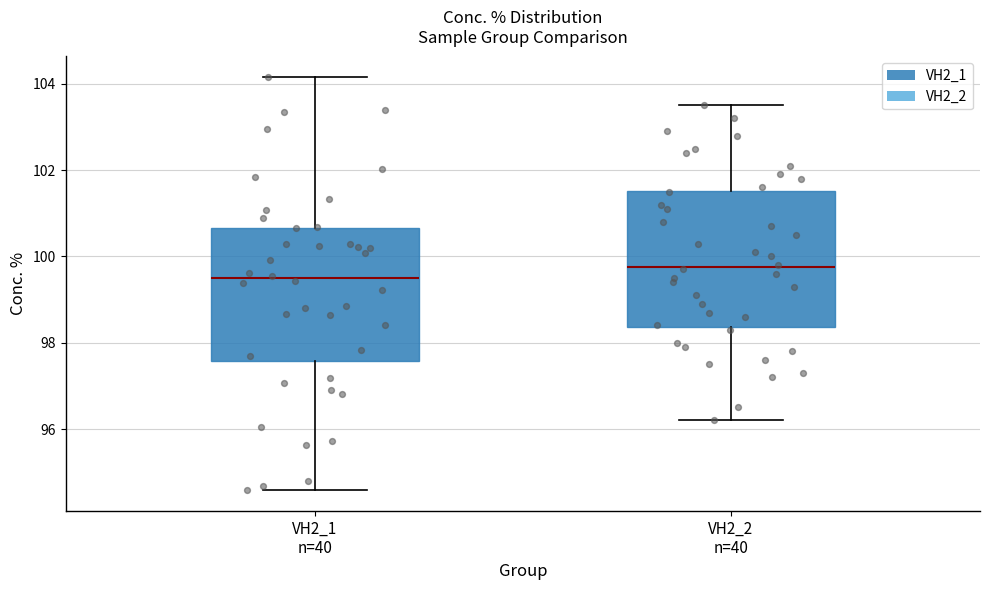

Where is the upper edge of the box for VH2_1 n=40 on the y-axis? The values are not printed on the chart, so give them approximately, as read against the axis.

100.6